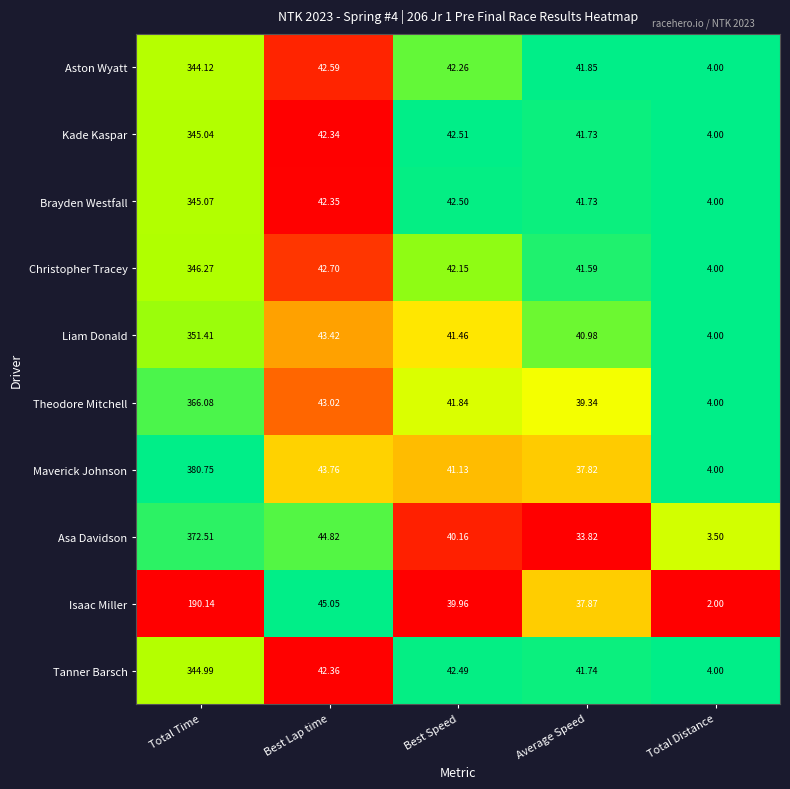

Which series has the widest spread of values?

Maverick Johnson